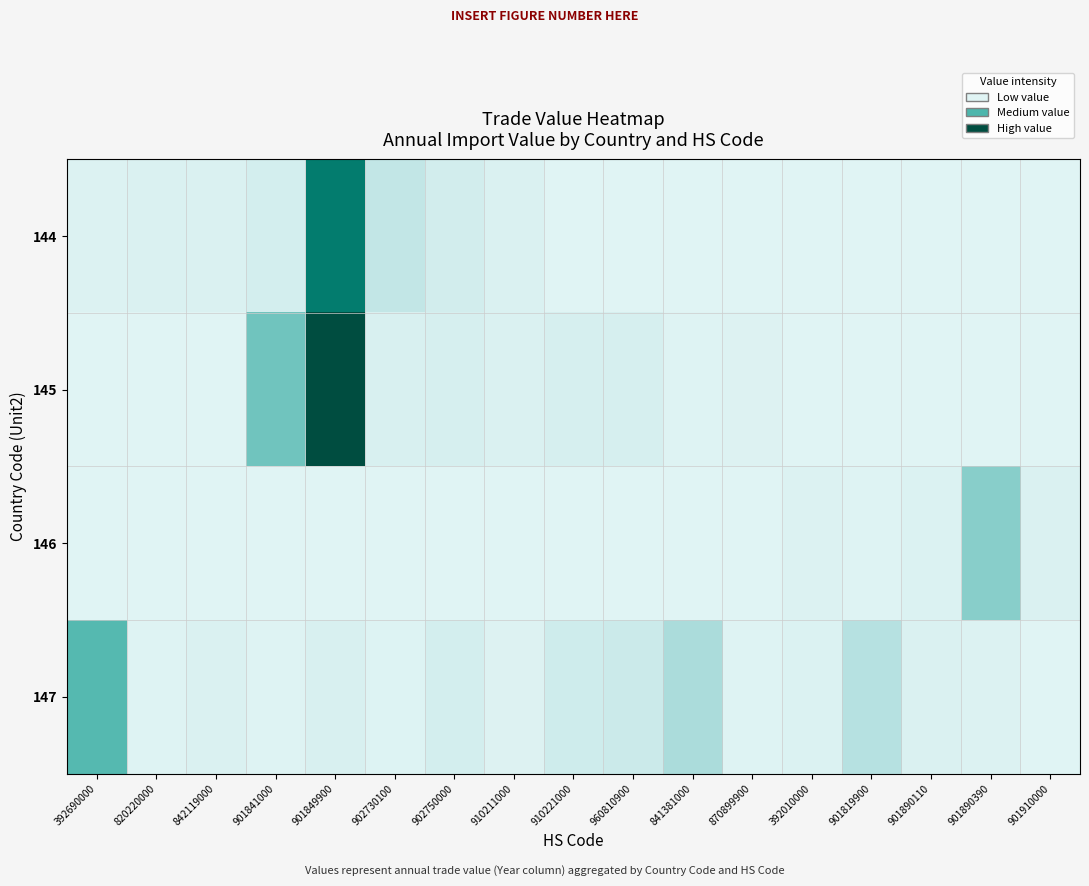

Which series has the largest range (max minus min)?

145